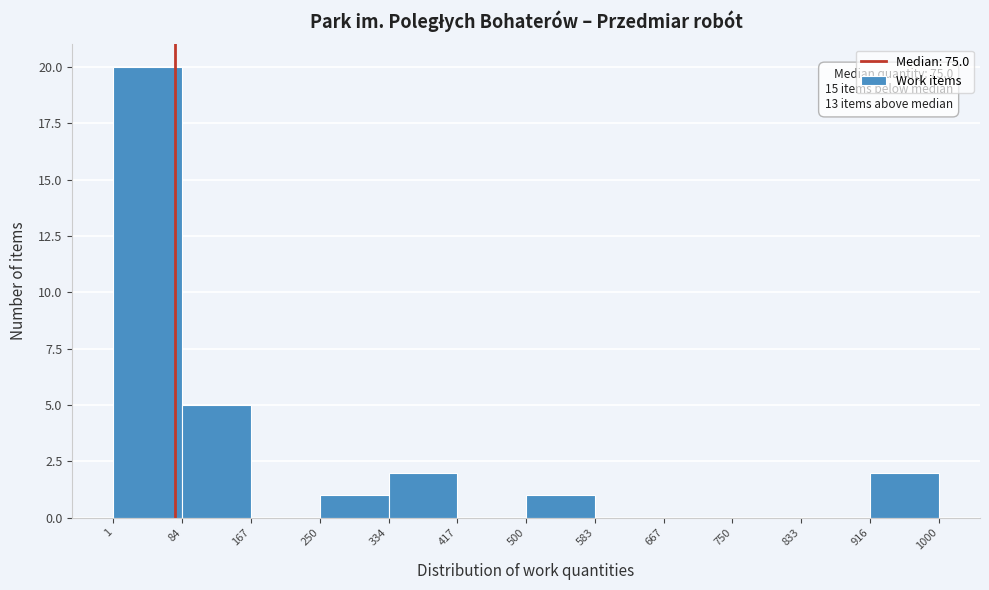

Over which range of the x-axis is the bar tallest?

1 to 84